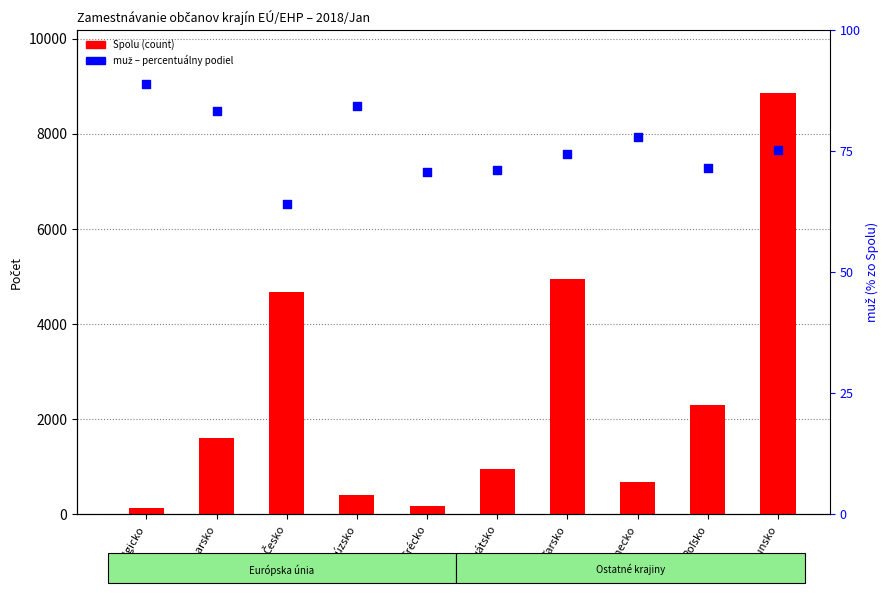

Which series has the largest total across all categories?

Spolu